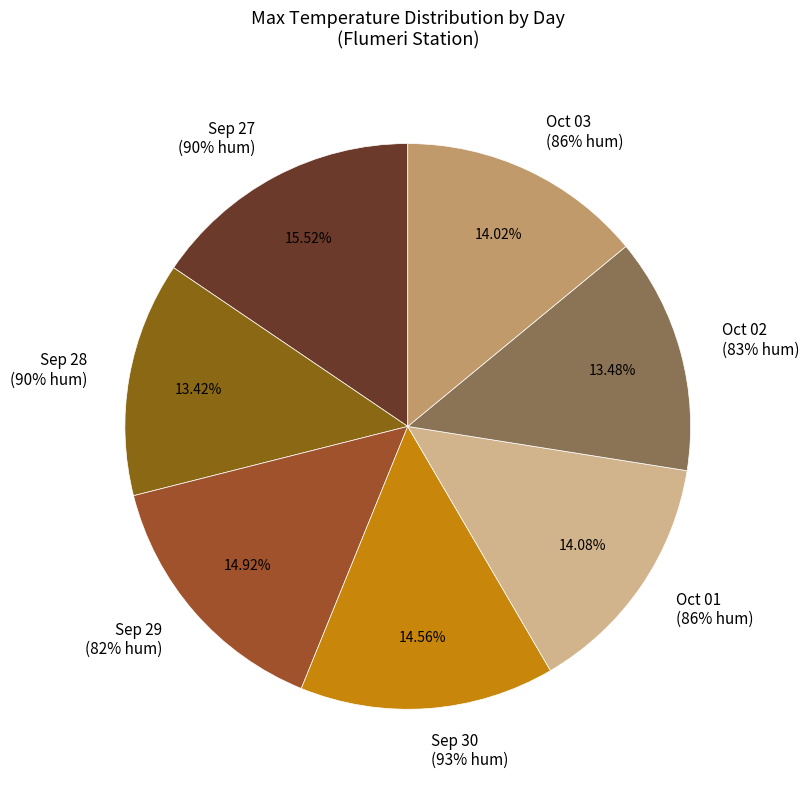

What percentage is the 2021-10-03
(86%) slice, to the nearest percent?

14%